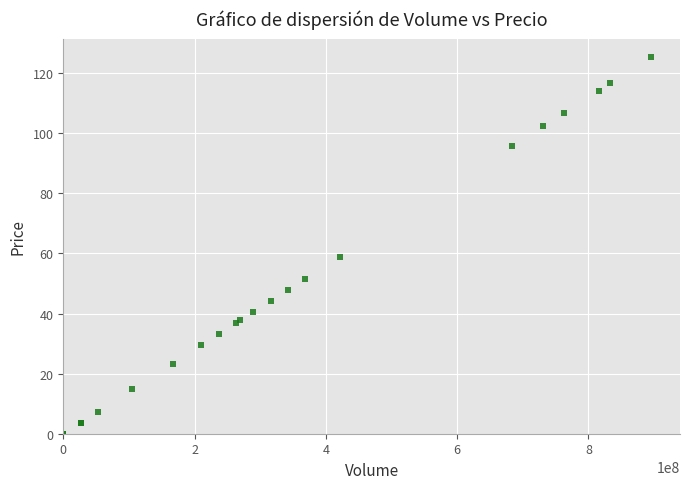

What Y value in the scatter plot is closest to 62?

58.9